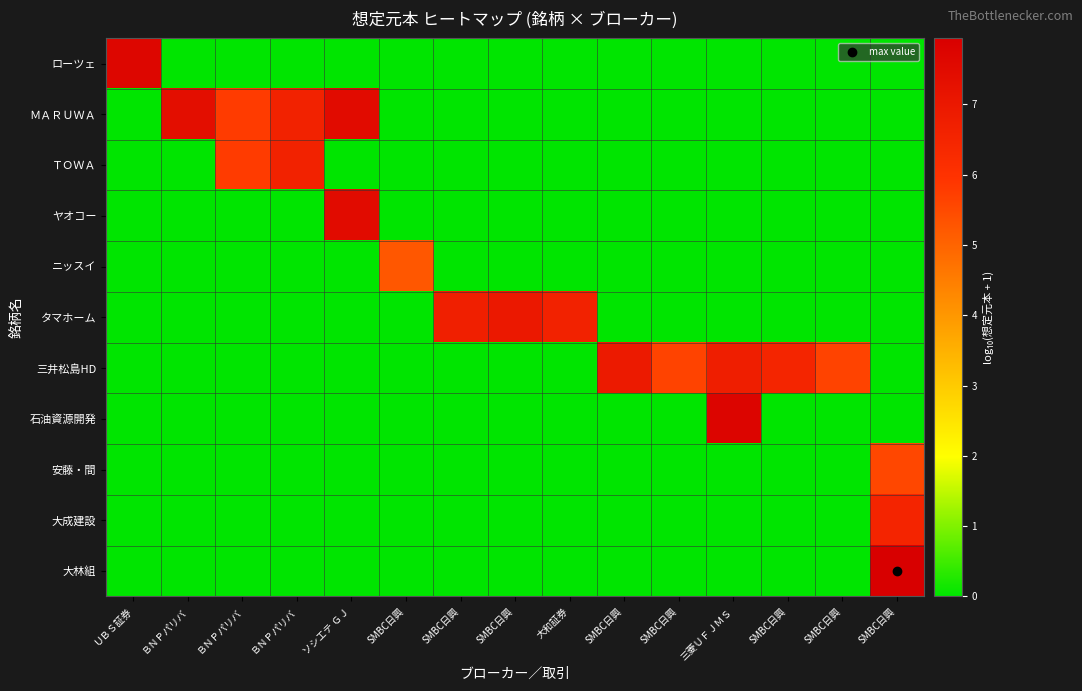

What is the difference between the highest and lowest values at SMBC日興?

5.2